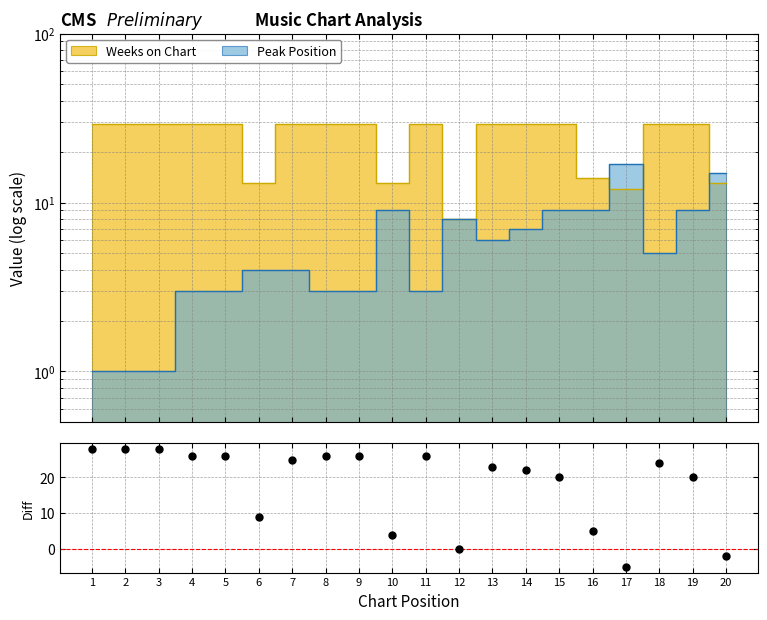

How many lines are shown in the chart?

2